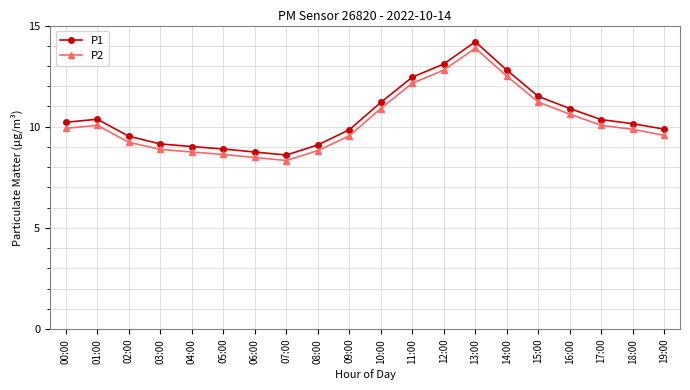

Which series has the widest spread of values?

P1